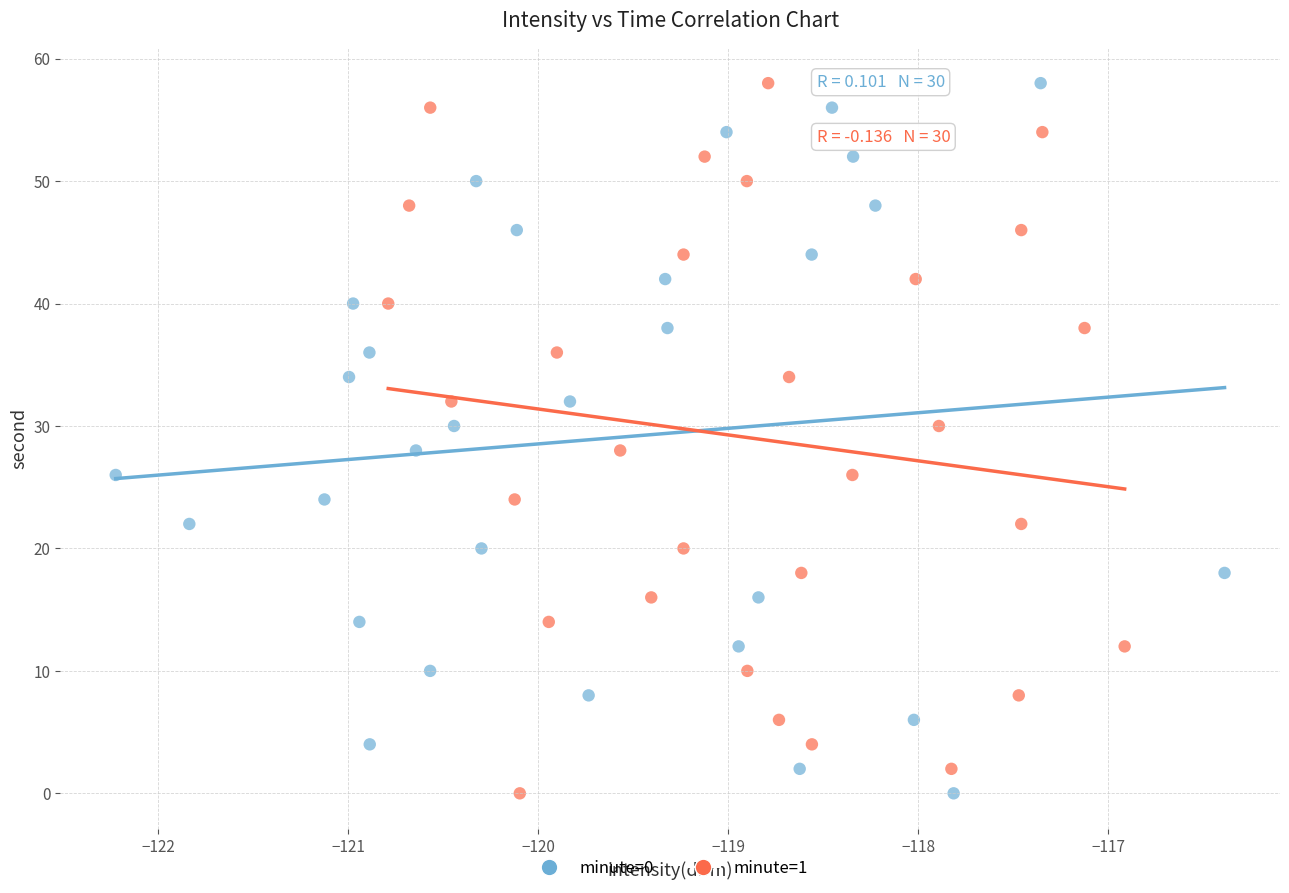

What are all the series names shown in the legend?

minute=0, minute=1